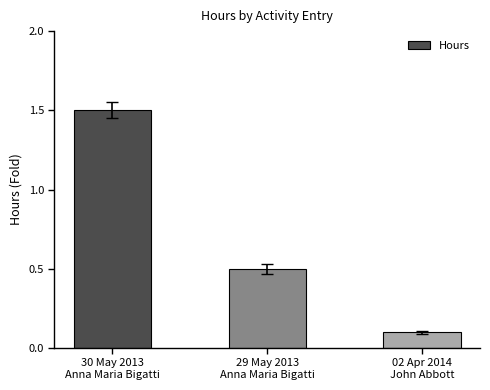

The value at 30 May 2013
Anna Maria Bigatti is 1.5. True or false?

True